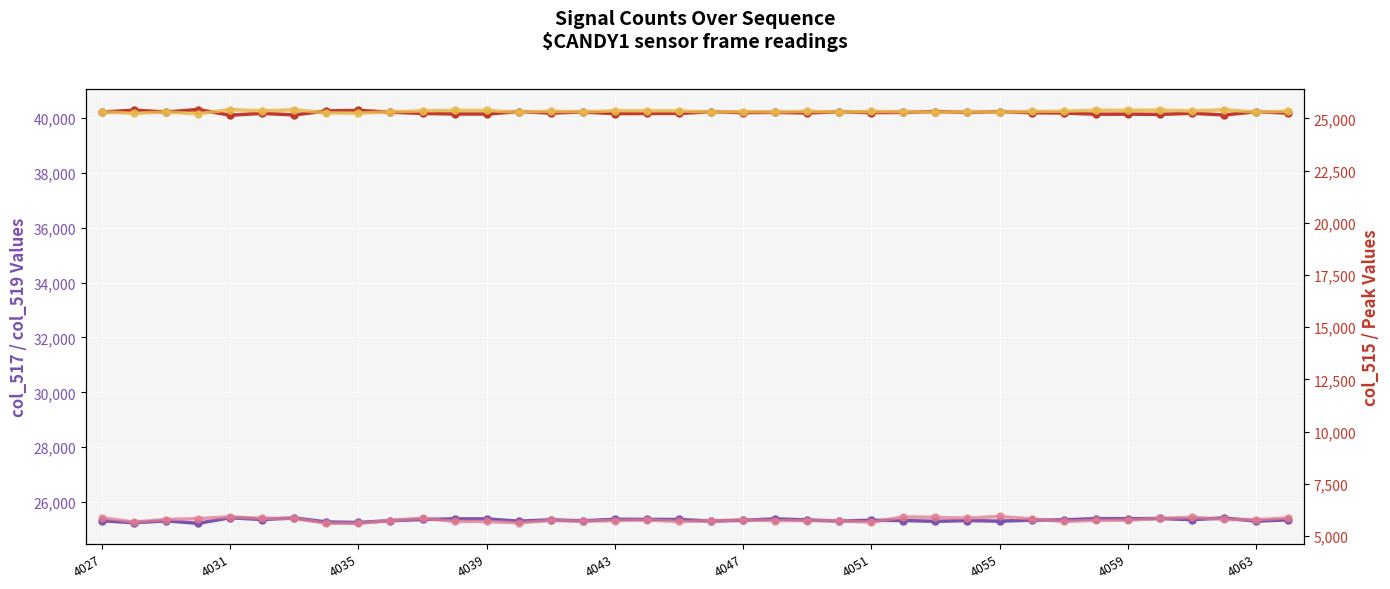

What is the sum of the col_517 (left) values at 37 and 33?

50746